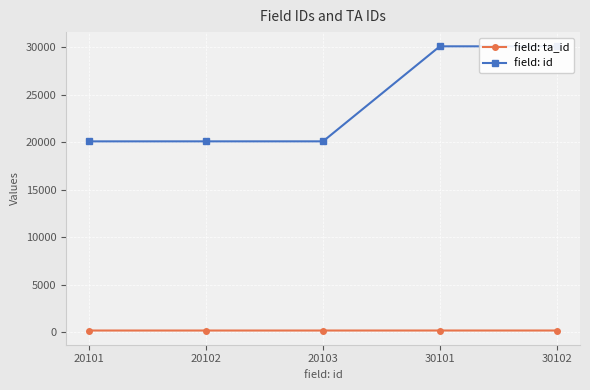

At how many categories does at least one series exceed 1178?

5